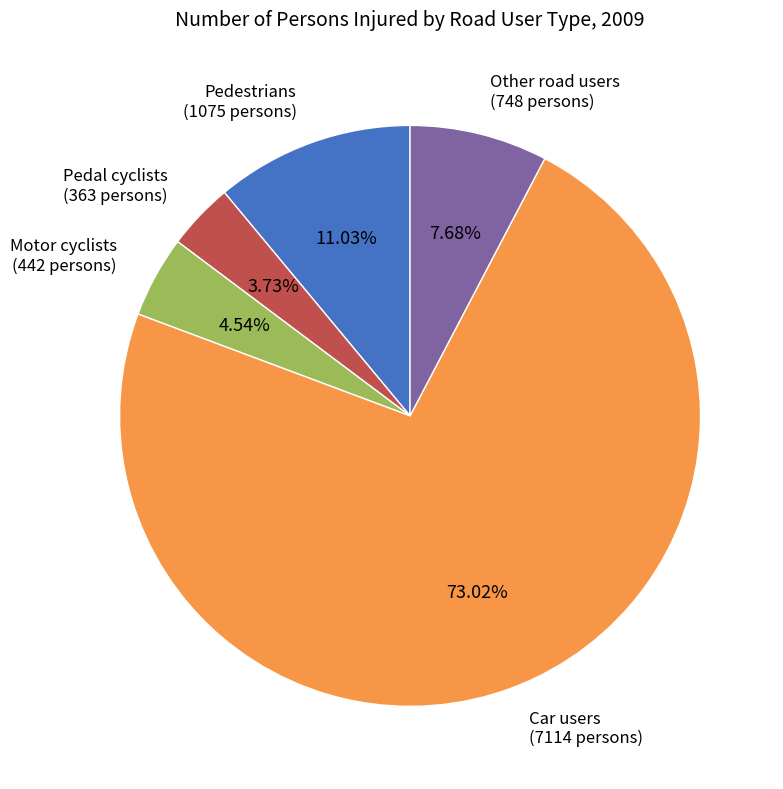

Count the number of slices in the pie.

5